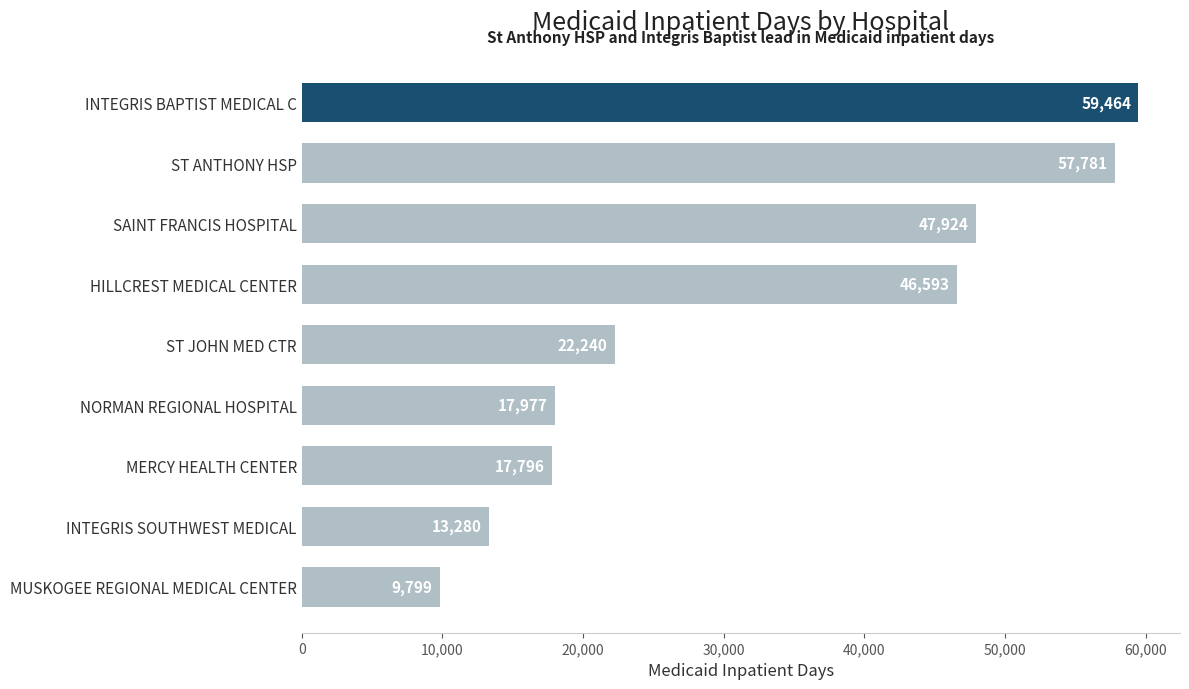

Where is the data nearest to the value 34631?

HILLCREST MEDICAL CENTER